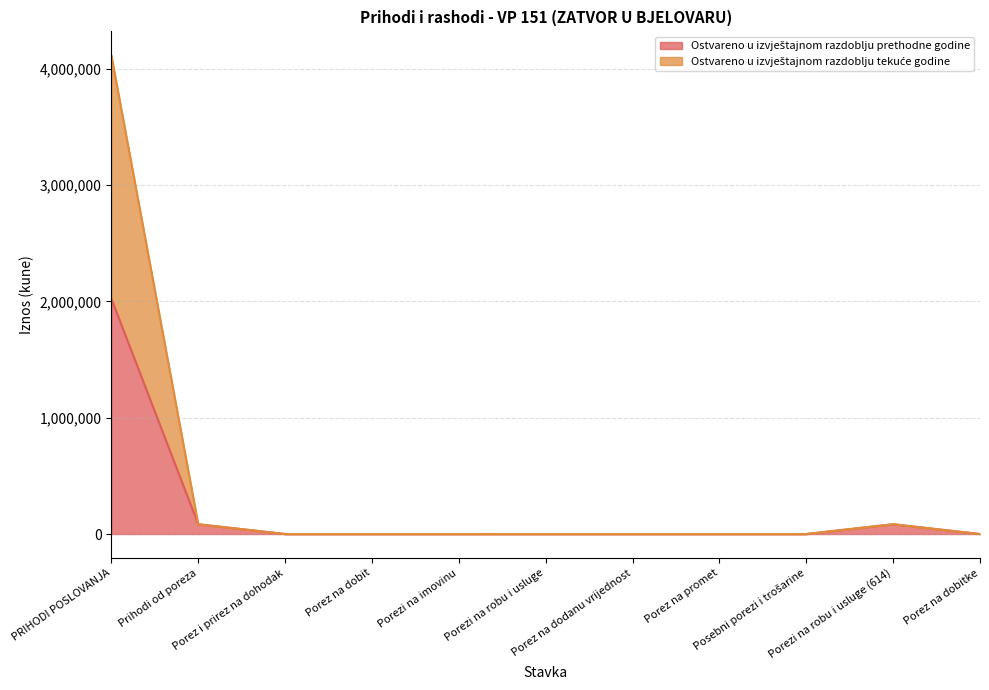

True or false: Ostvareno u izvještajnom razdoblju prethodne godine and Ostvareno u izvještajnom razdoblju tekuće godine cross at least once.

False